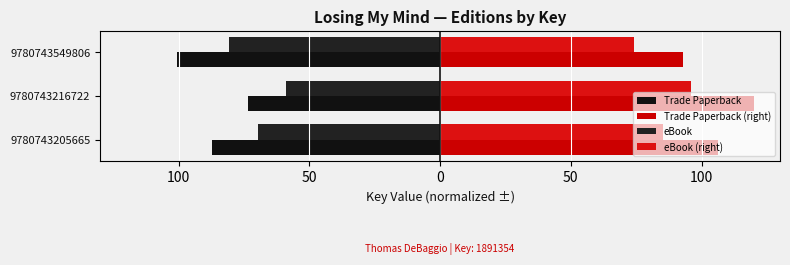

What are all the series names shown in the legend?

Trade Paperback, Trade Paperback (right), eBook, eBook (right)